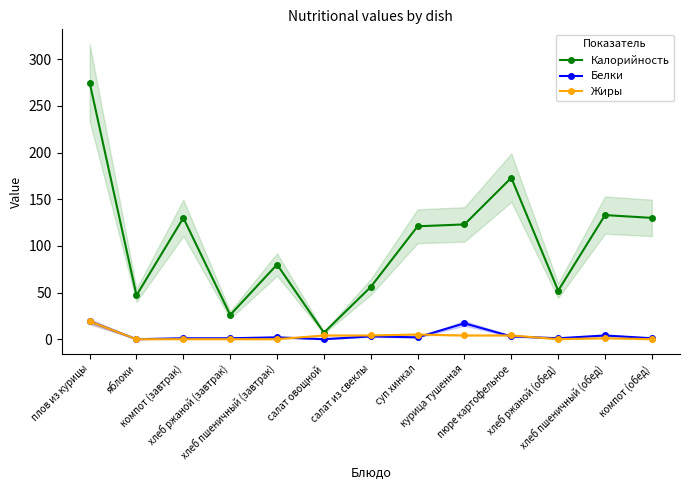

What is the highest value of the Белки series?

19